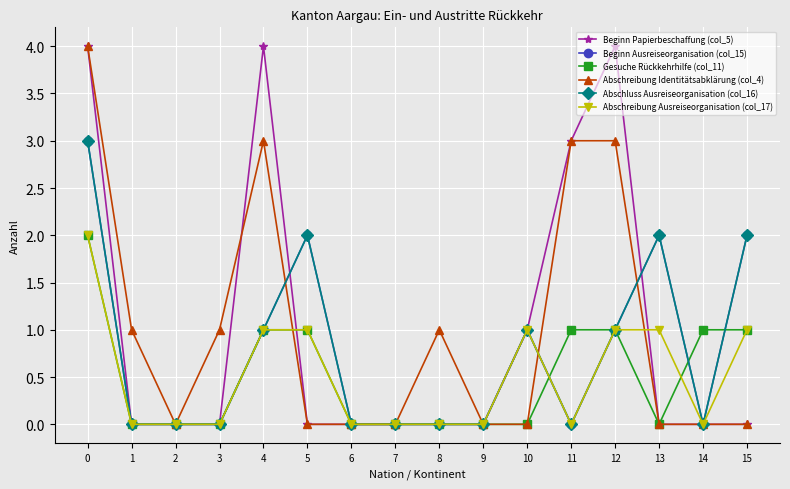

What is the average value of the Beginn Papierbeschaffung (col_5) series?

1